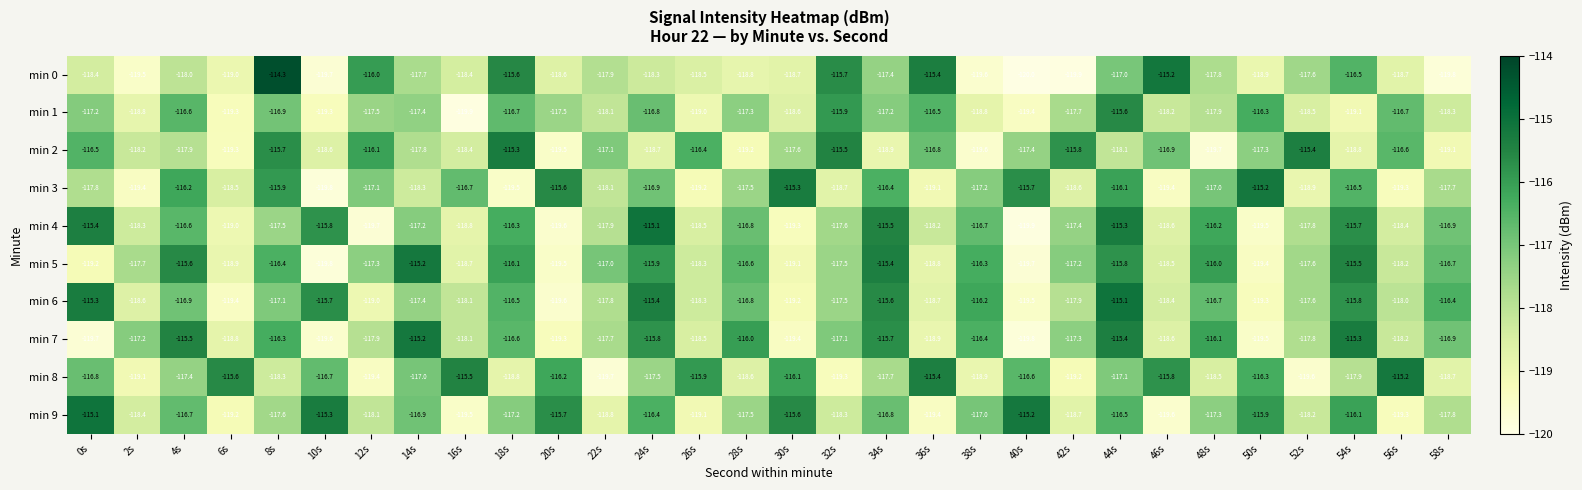

Which series has the widest spread of values?

min 0